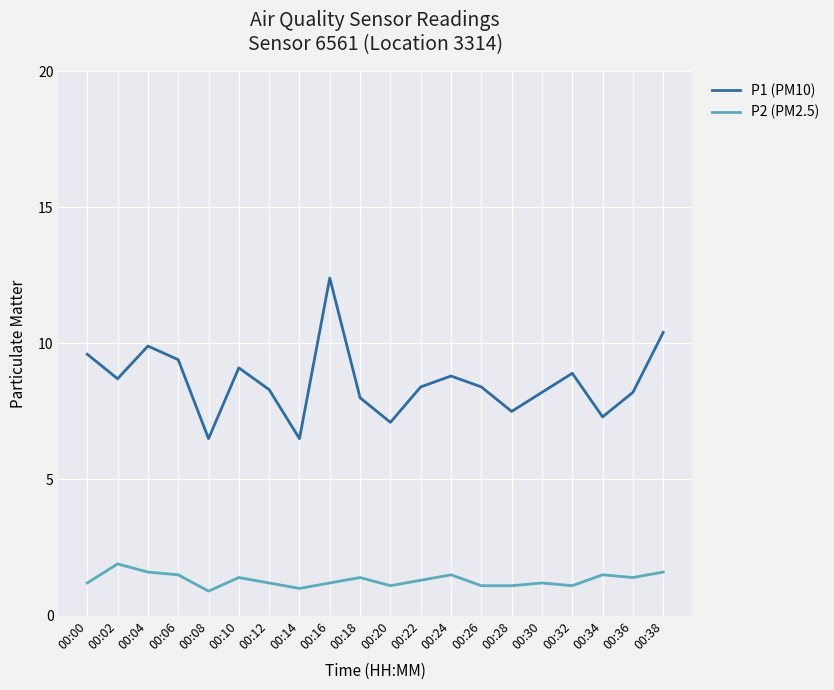

How many interior local peaks does the P1 (PM10) series have?

5